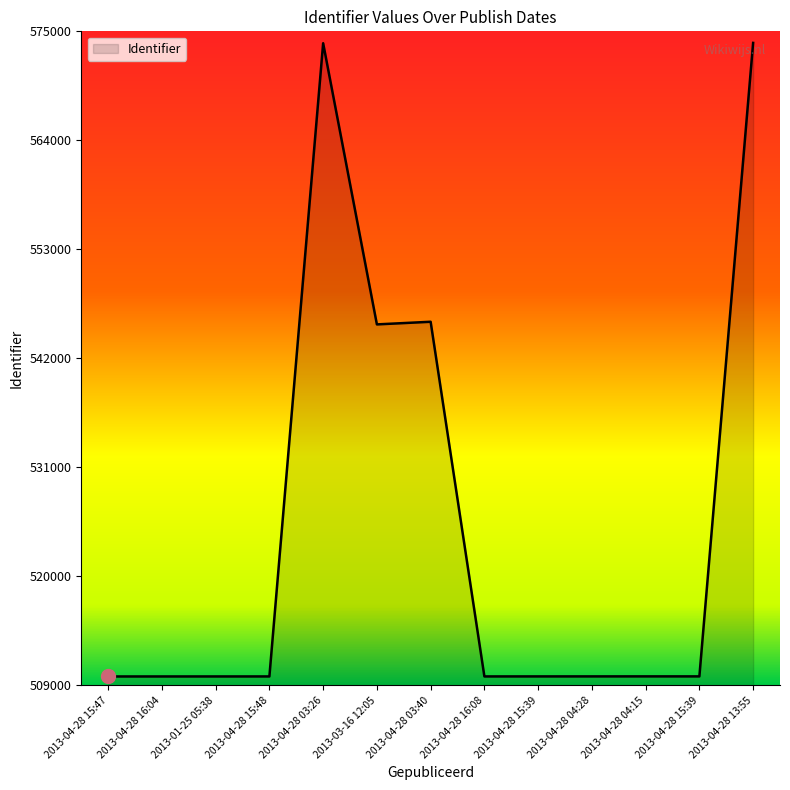

At which label is the value closest to 541867?

2013-03-16 12:05